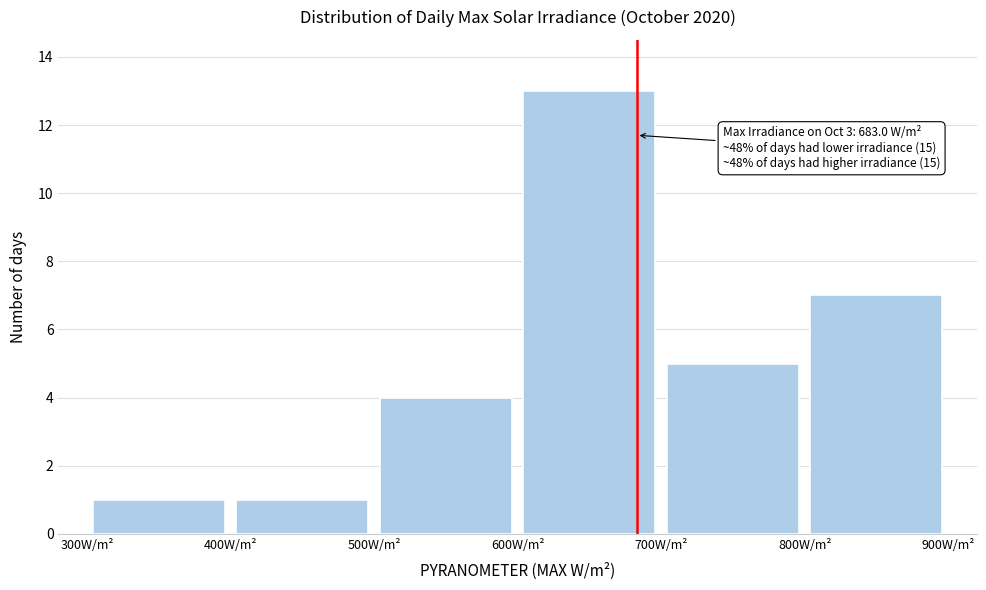

Over which range of the x-axis is the bar tallest?

600 to 700